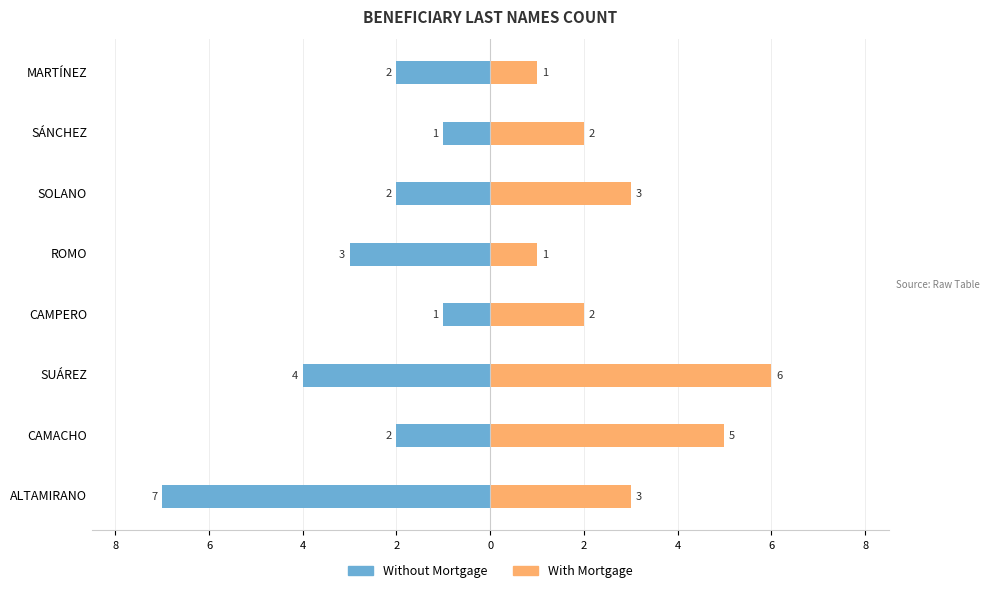

The value of Without Mortgage at SOLANO is -2. True or false?

True